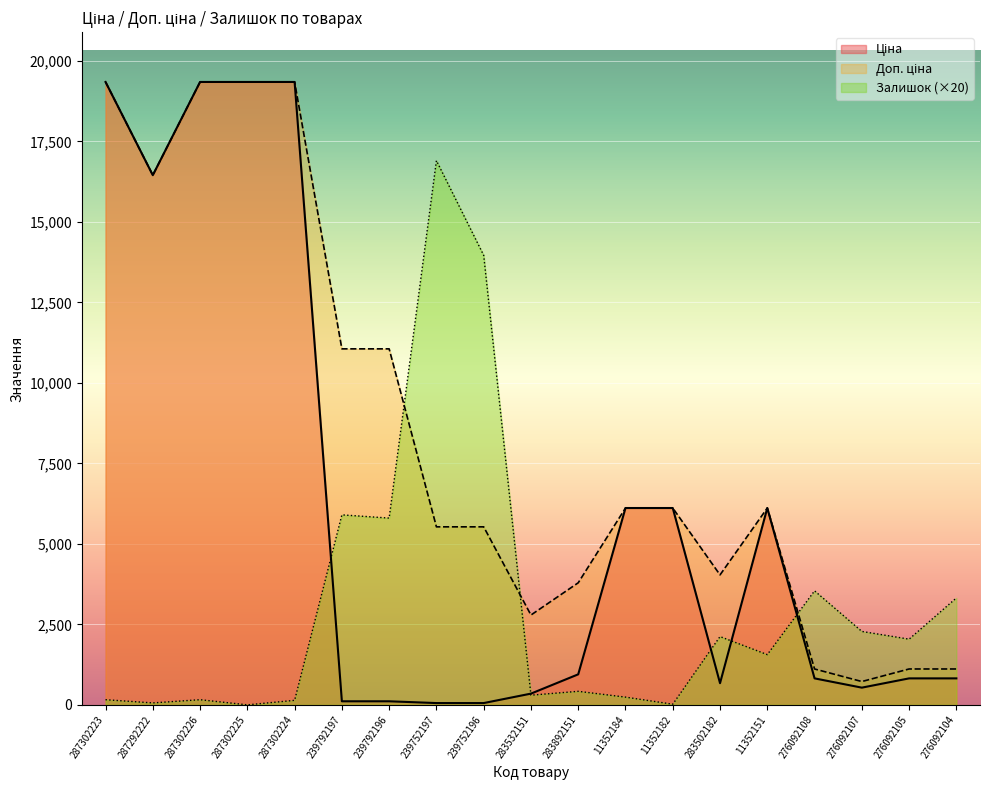

Does the chart display data point markers on the line(s)?

No